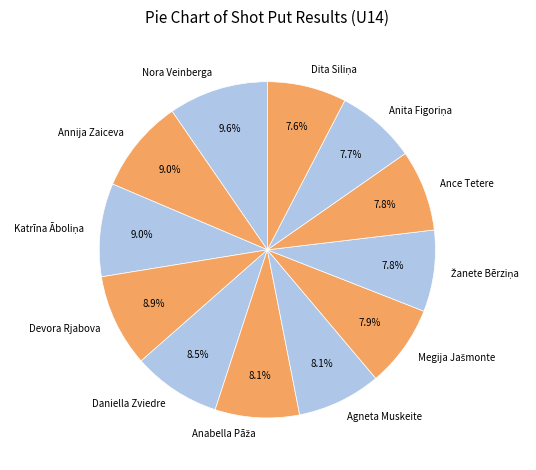

Is there a majority slice in this chart?

No